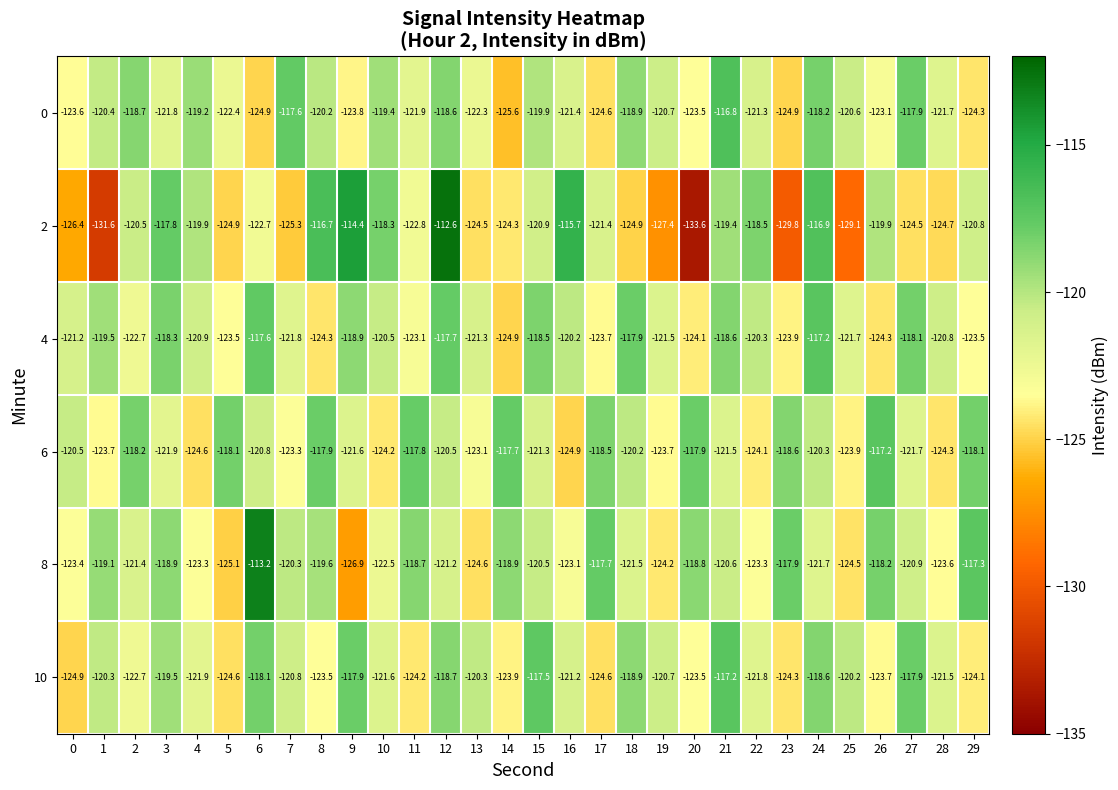

At which category is the sum across all series the highest?

12